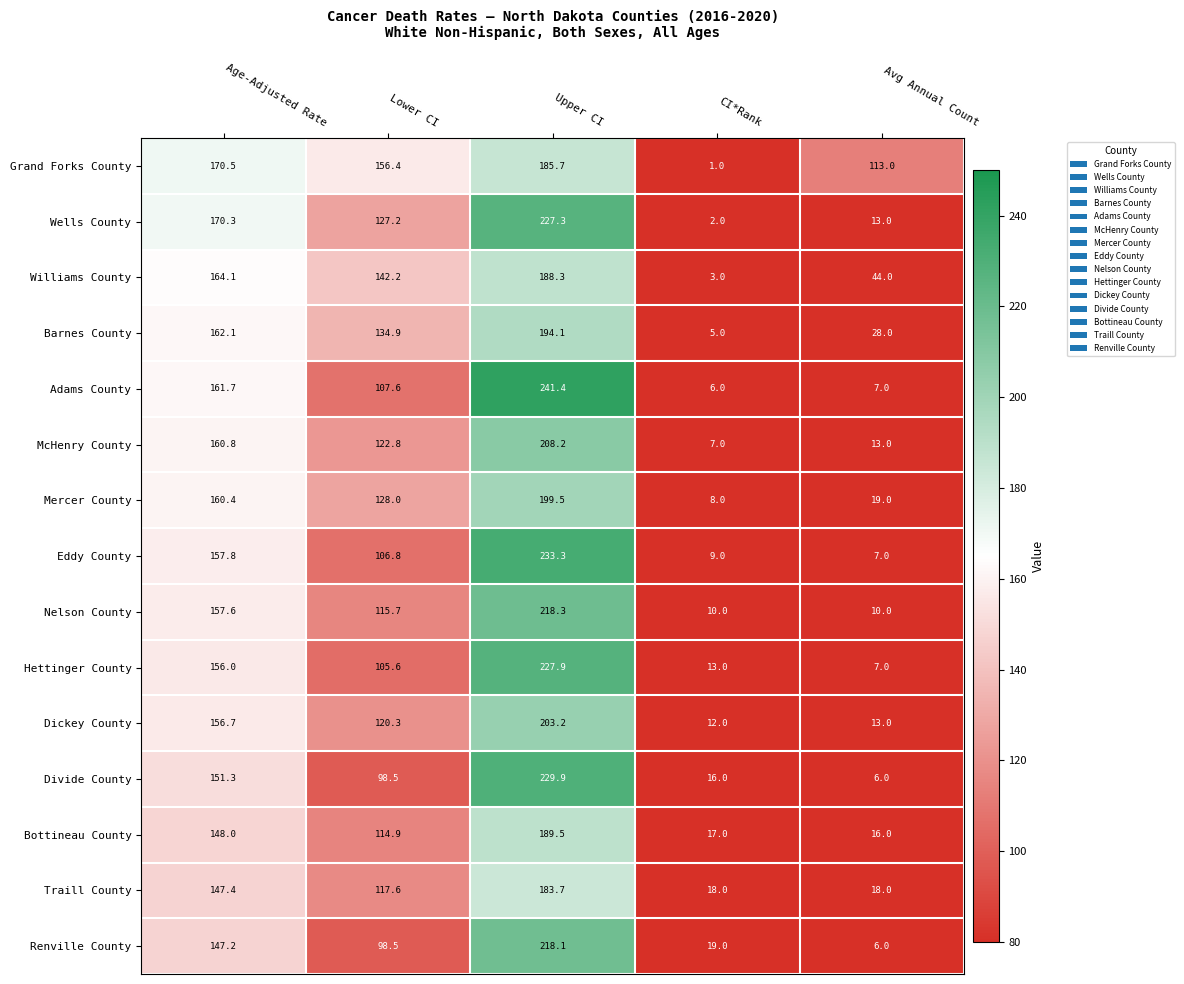

How many data points in Eddy County are less than 106?

2